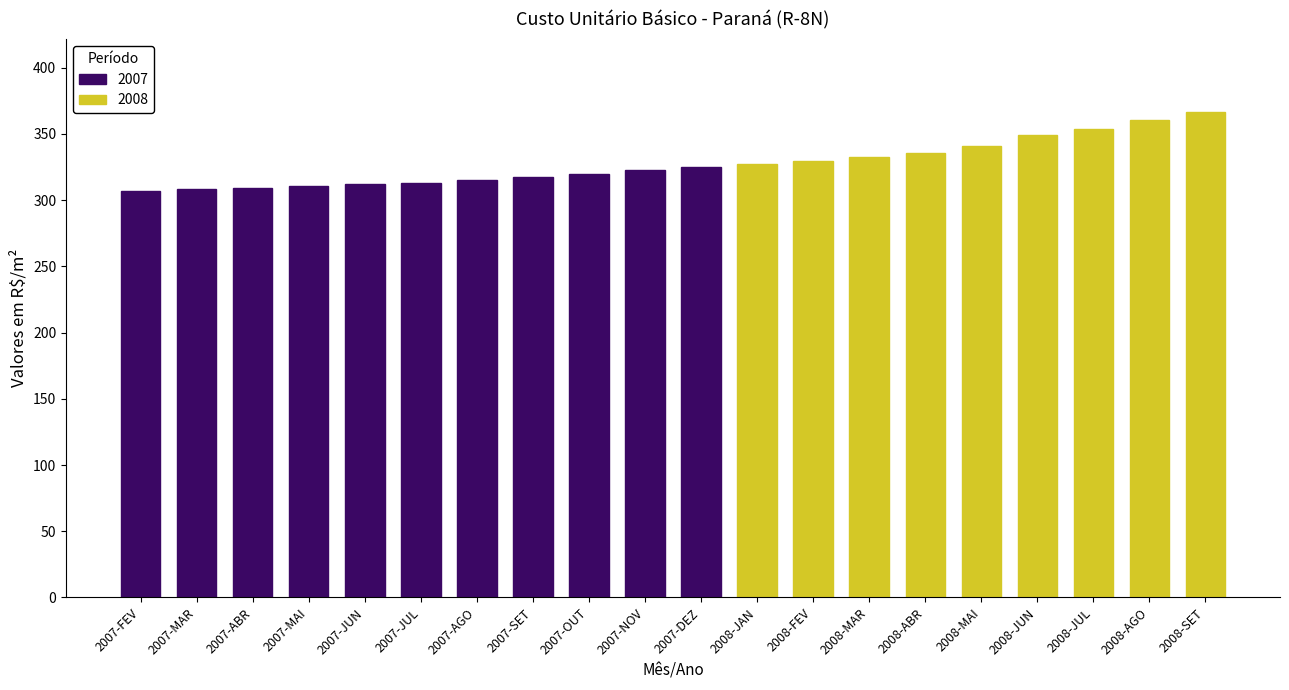

Reading left to right, extract all data points from this chart.

2007-FEV=307.2	2007-MAR=308.6	2007-ABR=309.5	2007-MAI=310.8	2007-JUN=312.5	2007-JUL=312.8	2007-AGO=315.2	2007-SET=317.3	2007-OUT=320.1	2007-NOV=323.0	2007-DEZ=325.2	2008-JAN=327.6	2008-FEV=329.8	2008-MAR=332.8	2008-ABR=335.6	2008-MAI=340.6	2008-JUN=349.1	2008-JUL=354.0	2008-AGO=360.6	2008-SET=366.7